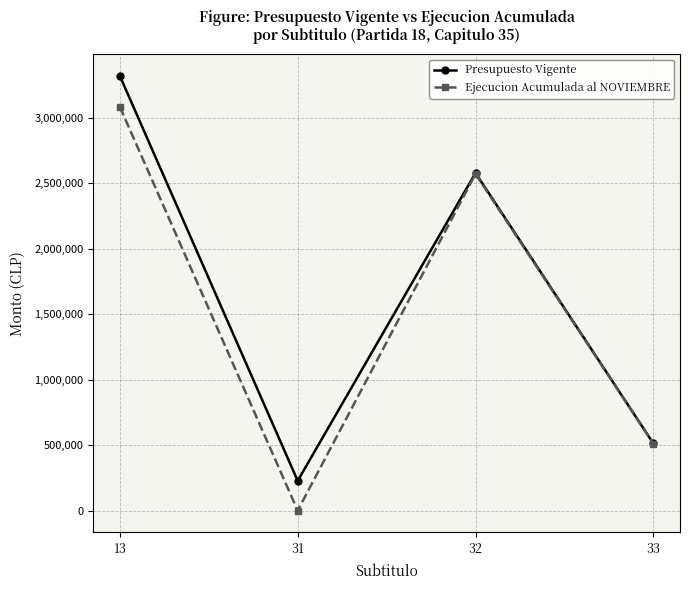

How many Ejecucion Acumulada al NOVIEMBRE values are between 512119 and 3082112?

3